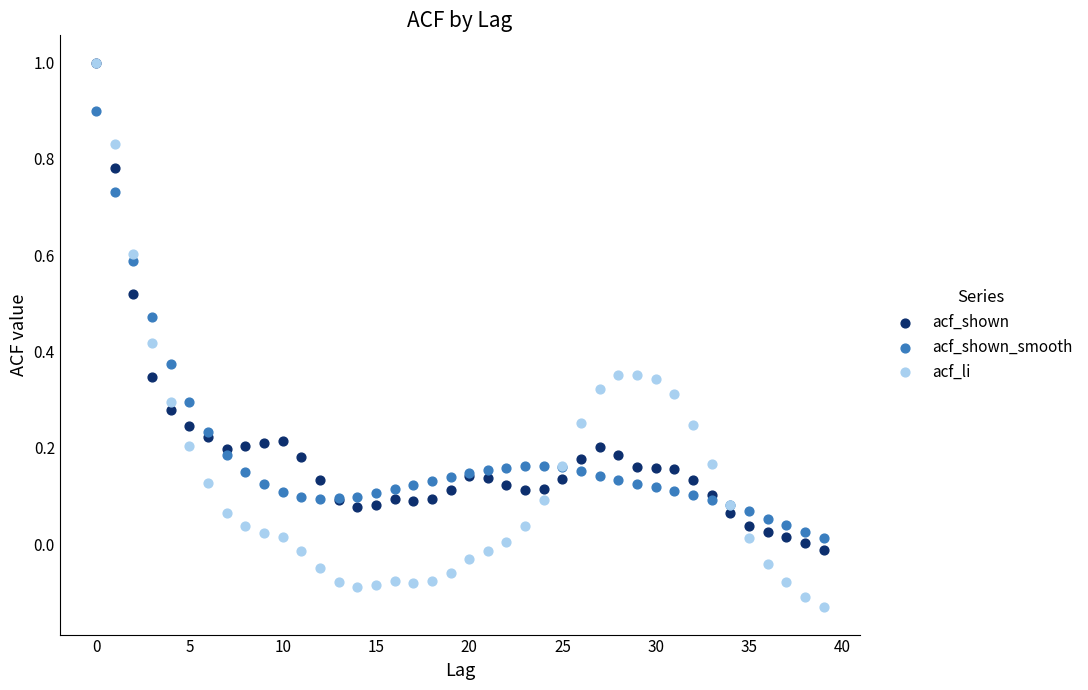

Which series has the widest spread of Y values?

acf_li